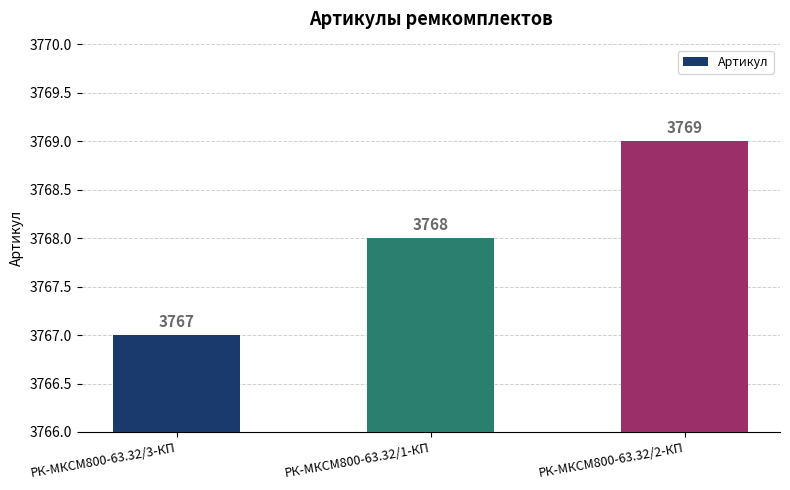

Which has a higher value, РК-МКСМ800-63.32/1-КП or РК-МКСМ800-63.32/2-КП?

РК-МКСМ800-63.32/2-КП